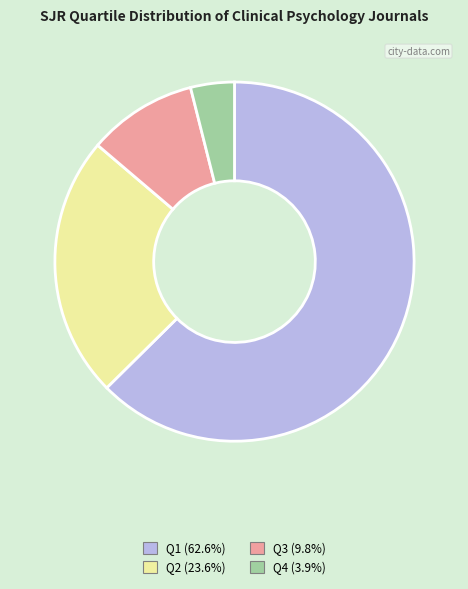

What is the ratio of the value at Q3 to the value at Q4?

2.5